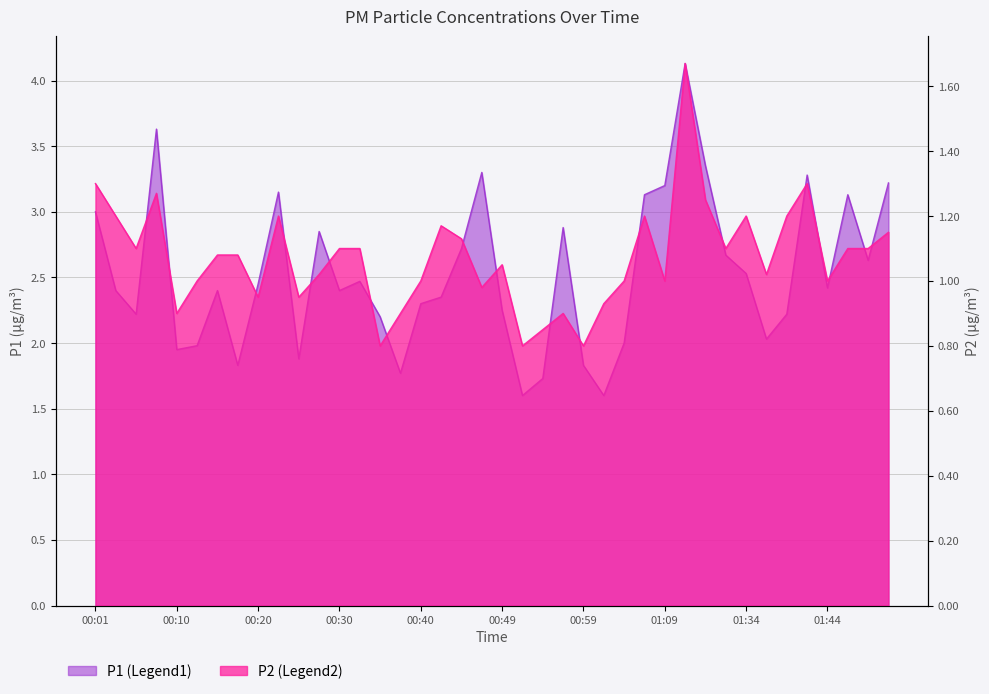

What are all the series names shown in the legend?

P1, P2